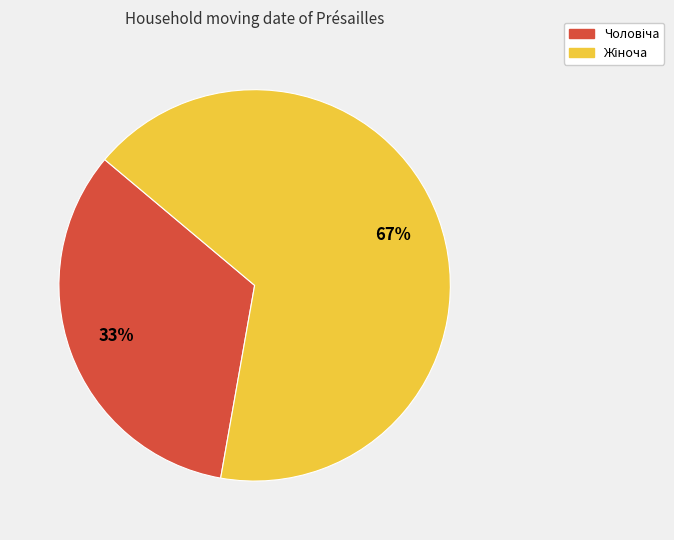

To the nearest percent, what is the average slice percentage?

50%